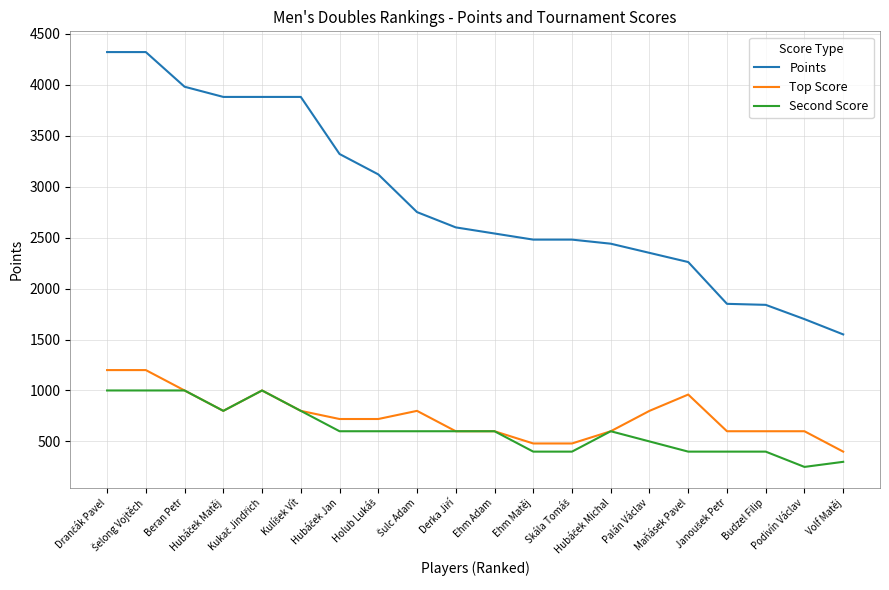

What is the maximum value for Points?

4320